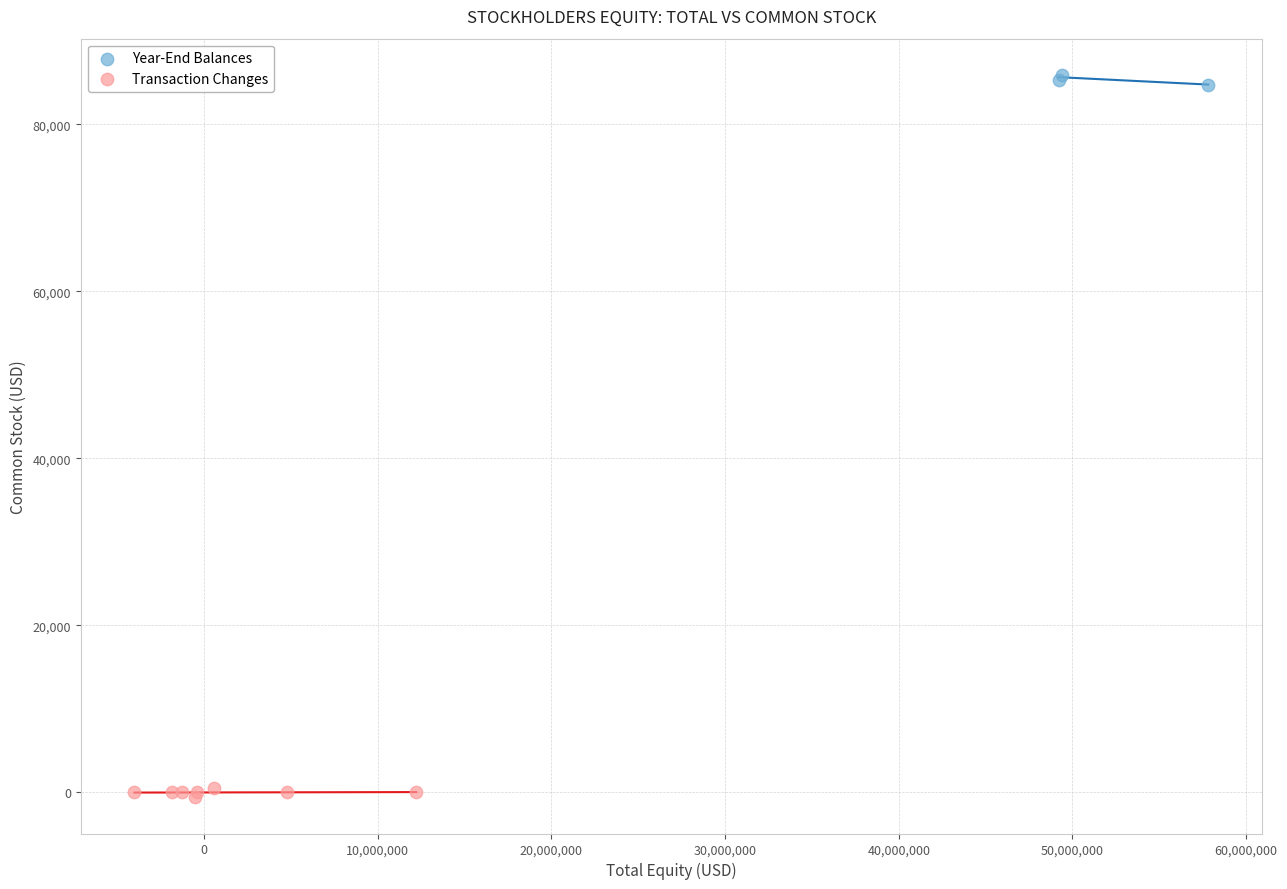

Which series contains the lowest Y value?

Transaction Changes